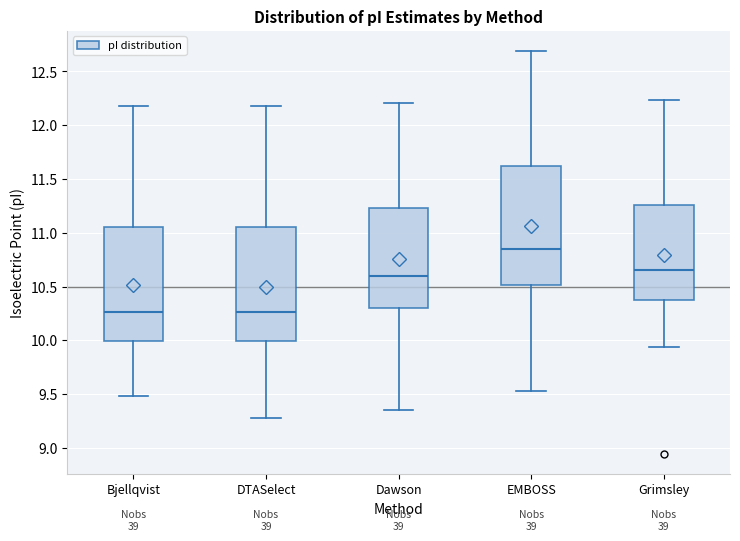

Reading left to right, read every box against the y-axis: the position of its median line, the range the box covers, and the ends of its whiskers. The values are not printed on the chart, so give them approximately, as read against the axis.

Bjellqvist: median 10.25, box 10.00 to 11.05, whiskers 9.50 to 12.20
DTASelect: median 10.25, box 10.00 to 11.05, whiskers 9.30 to 12.20
Dawson: median 10.60, box 10.30 to 11.25, whiskers 9.35 to 12.20
EMBOSS: median 10.85, box 10.50 to 11.60, whiskers 9.55 to 12.70
Grimsley: median 10.65, box 10.35 to 11.25, whiskers 9.95 to 12.25